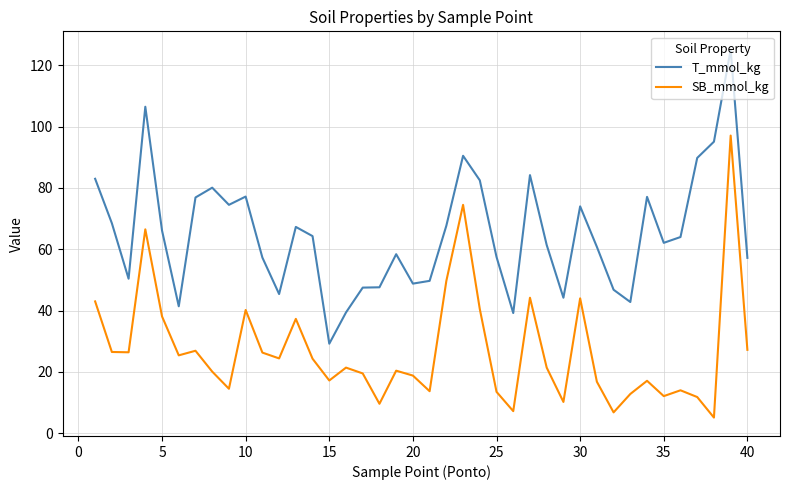

How many lines are shown in the chart?

2